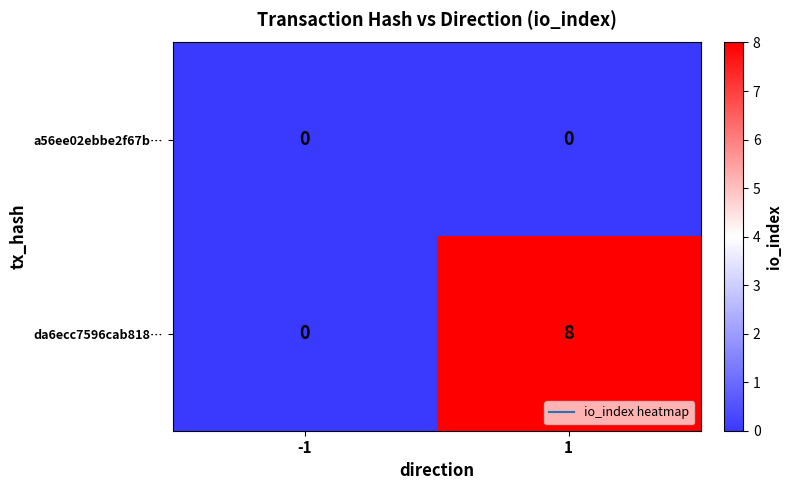

Which series changed the most between -1 and 1?

da6ecc7596cab818…